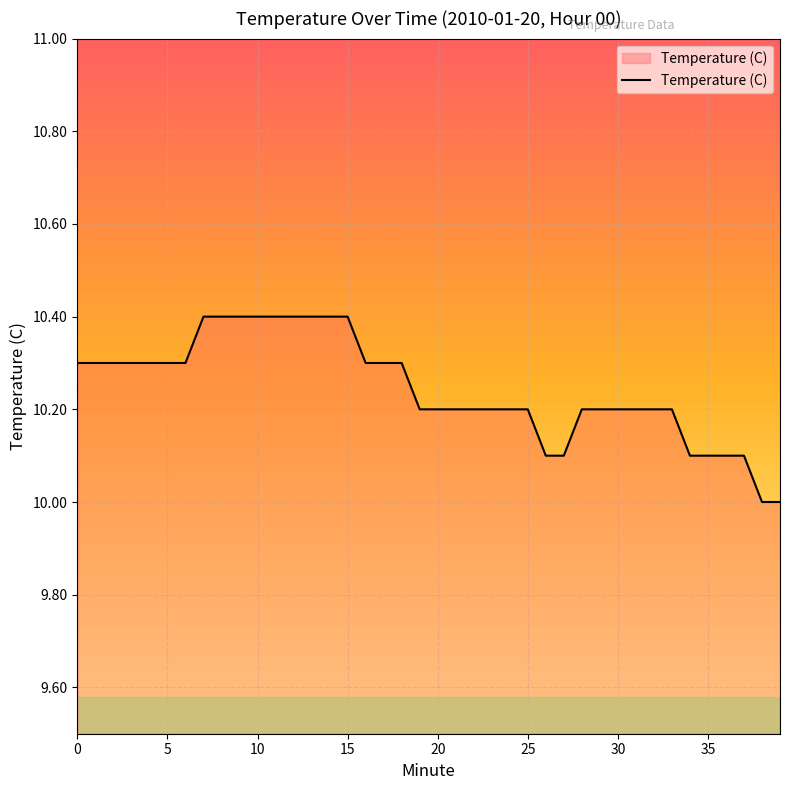

What is the smallest value displayed?

10.0